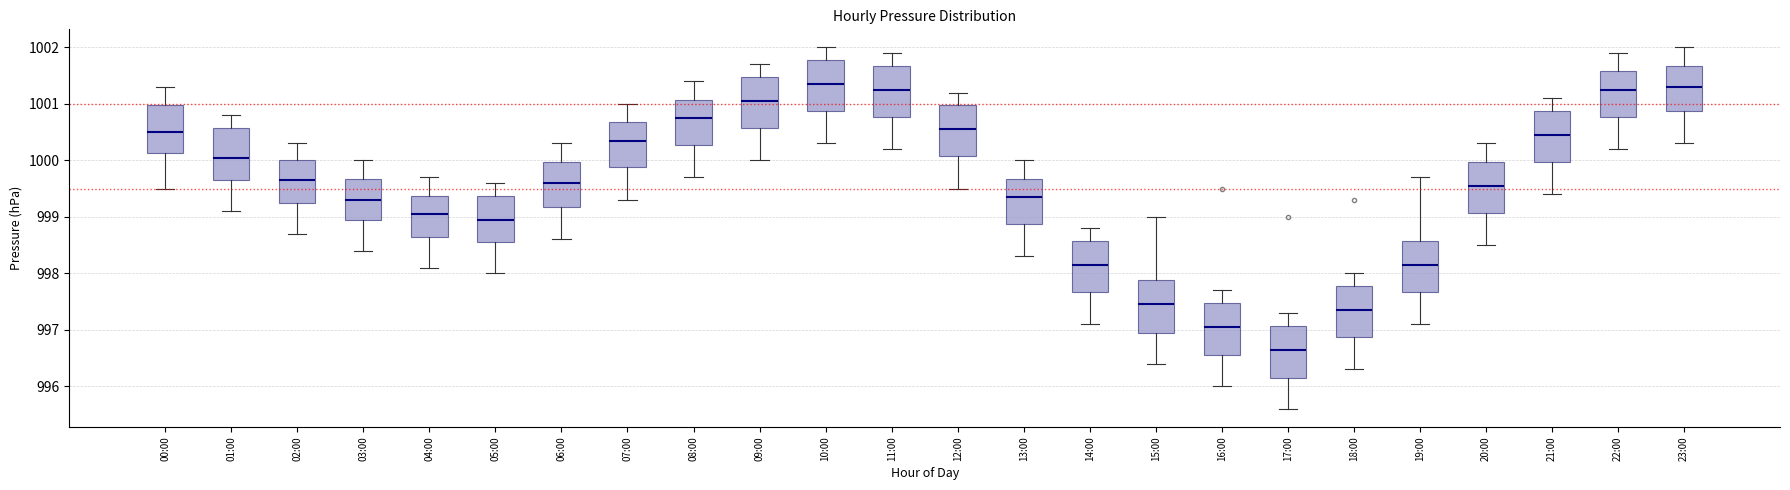

Reading left to right, read every box against the y-axis: the position of its median line, the range the box covers, and the ends of its whiskers. The values are not printed on the chart, so give them approximately, as read against the axis.

00:00: median 1000.5, box 1000.1 to 1001.0, whiskers 999.5 to 1001.3
01:00: median 1000.1, box 999.7 to 1000.6, whiskers 999.1 to 1000.8
02:00: median 999.7, box 999.3 to 1000.0, whiskers 998.7 to 1000.3
03:00: median 999.3, box 999.0 to 999.7, whiskers 998.4 to 1000.0
04:00: median 999.1, box 998.7 to 999.4, whiskers 998.1 to 999.7
05:00: median 999.0, box 998.6 to 999.4, whiskers 998.0 to 999.6
06:00: median 999.6, box 999.2 to 1000.0, whiskers 998.6 to 1000.3
07:00: median 1000.4, box 999.9 to 1000.7, whiskers 999.3 to 1001.0
08:00: median 1000.8, box 1000.3 to 1001.1, whiskers 999.7 to 1001.4
09:00: median 1001.1, box 1000.6 to 1001.5, whiskers 1000.0 to 1001.7
10:00: median 1001.4, box 1000.9 to 1001.8, whiskers 1000.3 to 1002.0
11:00: median 1001.3, box 1000.8 to 1001.7, whiskers 1000.2 to 1001.9
12:00: median 1000.6, box 1000.1 to 1001.0, whiskers 999.5 to 1001.2
13:00: median 999.4, box 998.9 to 999.7, whiskers 998.3 to 1000.0
14:00: median 998.2, box 997.7 to 998.6, whiskers 997.1 to 998.8
15:00: median 997.5, box 997.0 to 997.9, whiskers 996.4 to 999.0
16:00: median 997.1, box 996.6 to 997.5, whiskers 996.0 to 997.7
17:00: median 996.7, box 996.2 to 997.1, whiskers 995.6 to 997.3
18:00: median 997.4, box 996.9 to 997.8, whiskers 996.3 to 998.0
19:00: median 998.2, box 997.7 to 998.6, whiskers 997.1 to 999.7
20:00: median 999.6, box 999.1 to 1000.0, whiskers 998.5 to 1000.3
21:00: median 1000.5, box 1000.0 to 1000.9, whiskers 999.4 to 1001.1
22:00: median 1001.3, box 1000.8 to 1001.6, whiskers 1000.2 to 1001.9
23:00: median 1001.3, box 1000.9 to 1001.7, whiskers 1000.3 to 1002.0